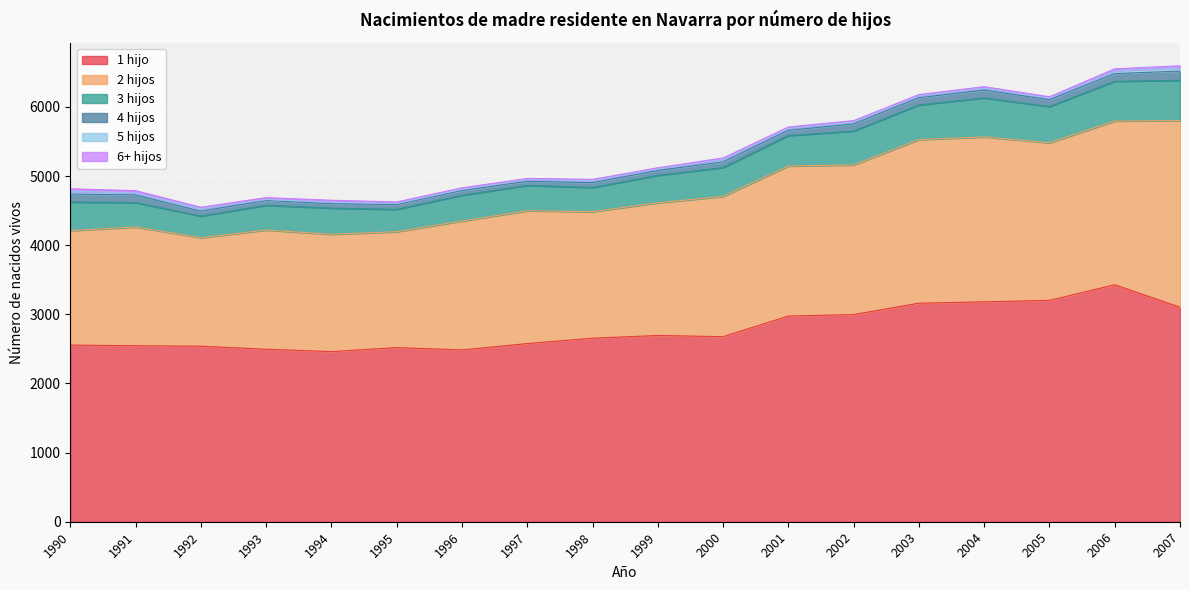

Reading left to right, list all the values displayed in this chart.

1 hijo: 1990=2555	1991=2546	1992=2539	1993=2495	1994=2461	1995=2519	1996=2485	1997=2577	1998=2655	1999=2694	2000=2677	2001=2975	2002=2997	2003=3161	2004=3181	2005=3202	2006=3428	2007=3103
2 hijos: 1990=1656	1991=1717	1992=1570	1993=1724	1994=1697	1995=1676	1996=1865	1997=1921	1998=1830	1999=1919	2000=2028	2001=2171	2002=2164	2003=2367	2004=2385	2005=2279	2006=2368	2007=2700
3 hijos: 1990=413	1991=354	1992=312	1993=358	1994=378	1995=323	1996=372	1997=367	1998=349	1999=397	2000=418	2001=440	2002=490	2003=501	2004=564	2005=525	2006=575	2007=582
4 hijos: 1990=116	1991=110	1992=72	1993=70	1994=64	1995=70	1996=68	1997=60	1998=71	1999=71	2000=82	2001=76	2002=103	2003=104	2004=115	2005=98	2006=111	2007=134
5 hijos: 1990=41	1991=29	1992=34	1993=14	1994=22	1995=16	1996=19	1997=22	1998=29	1999=20	2000=37	2001=27	2002=31	2003=30	2004=25	2005=24	2006=41	2007=47
6+ hijos: 1990=35	1991=33	1992=22	1993=27	1994=28	1995=22	1996=21	1997=19	1998=18	1999=19	2000=20	2001=21	2002=17	2003=16	2004=23	2005=19	2006=28	2007=29